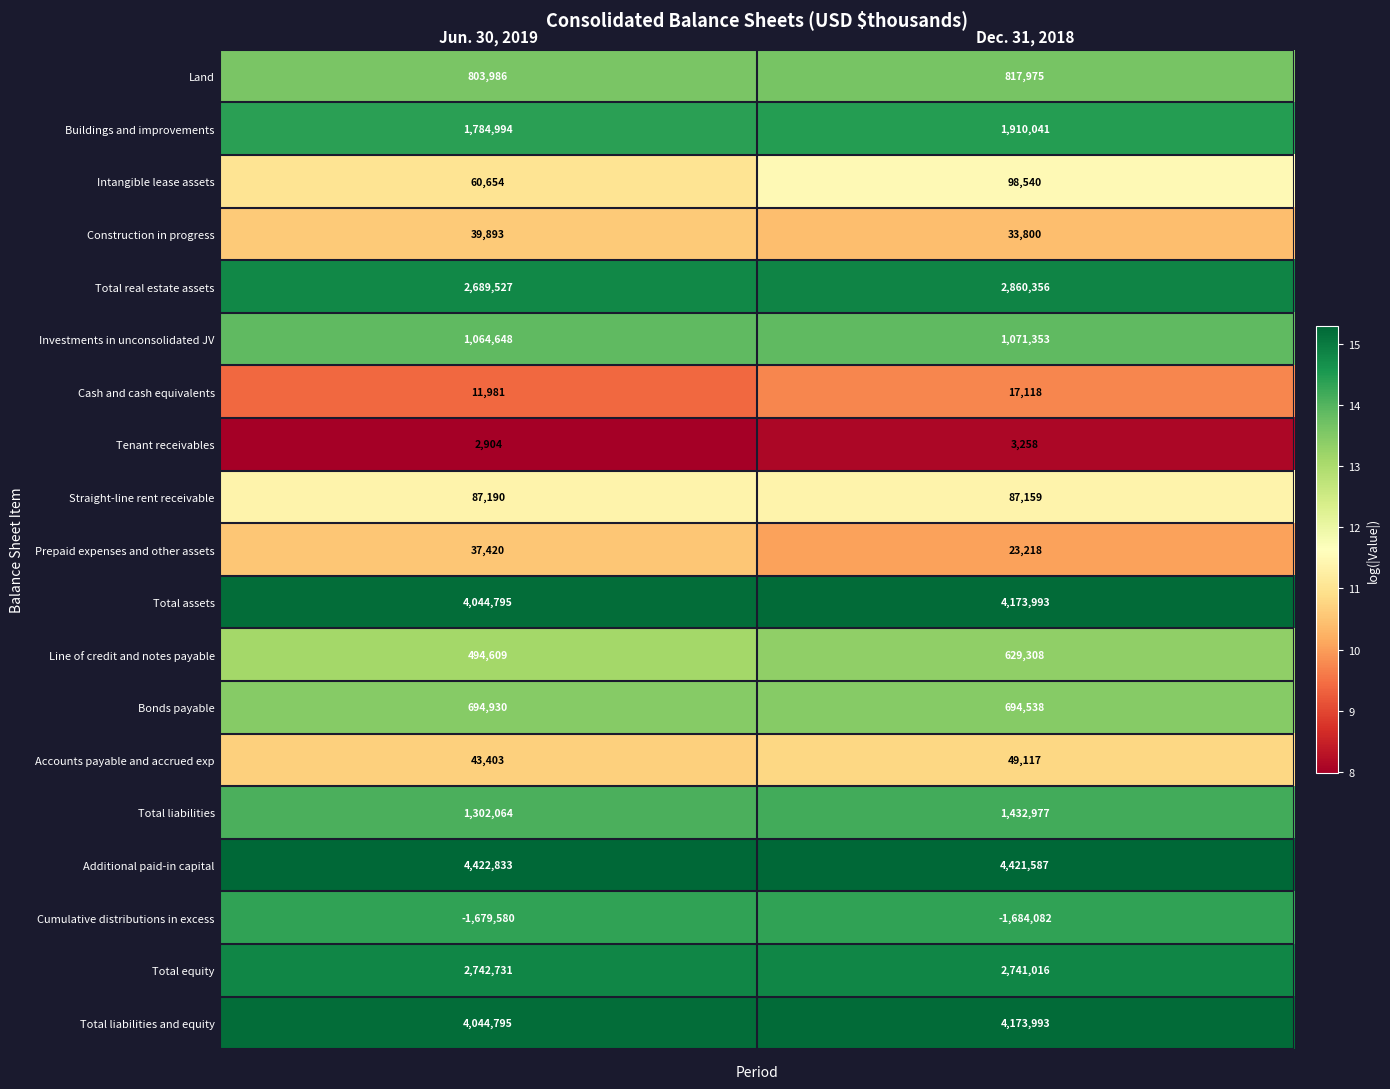

At how many categories does at least one series exceed 9?

2